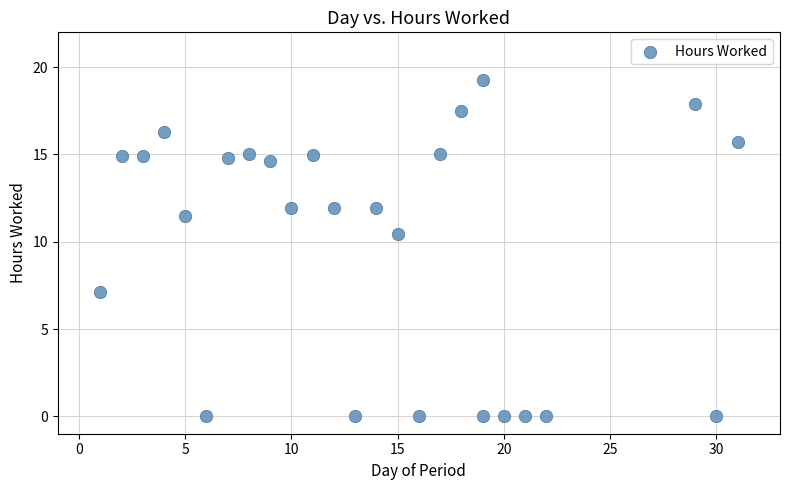

What Y value in the scatter plot is closest to 9?

10.4